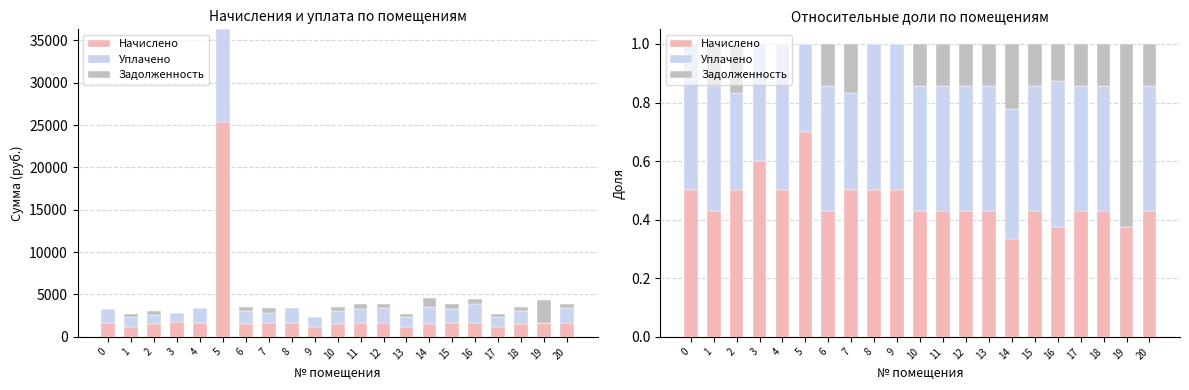

Which series has the widest spread of values?

Задолженность